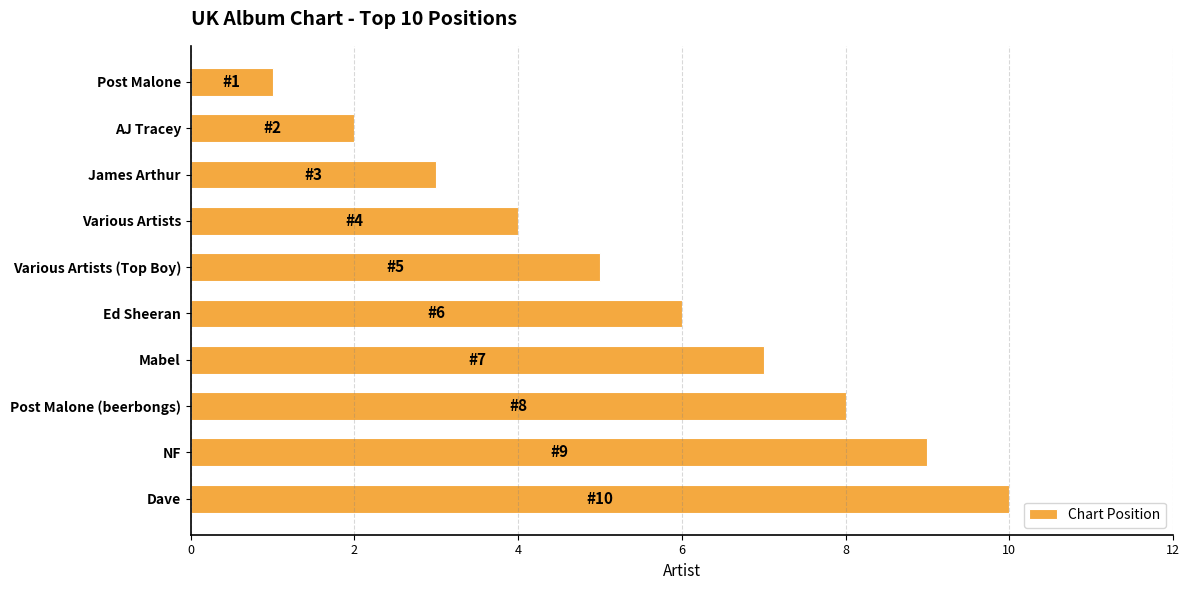

What is the change in value from AJ Tracey to NF?

+7